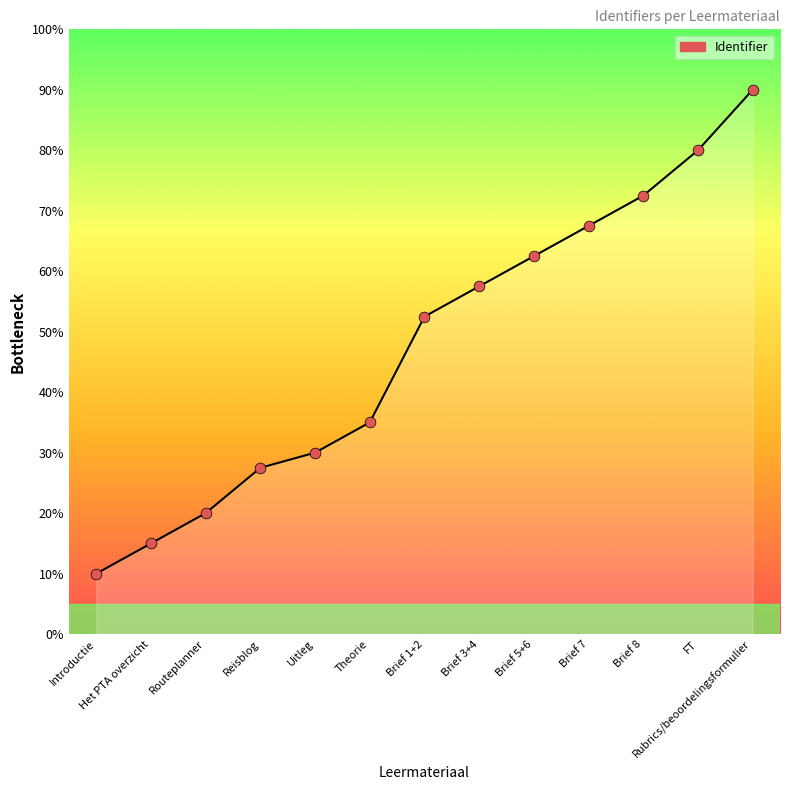

What is the ratio of the value at Brief 1+2 to the value at Brief 7?

0.8